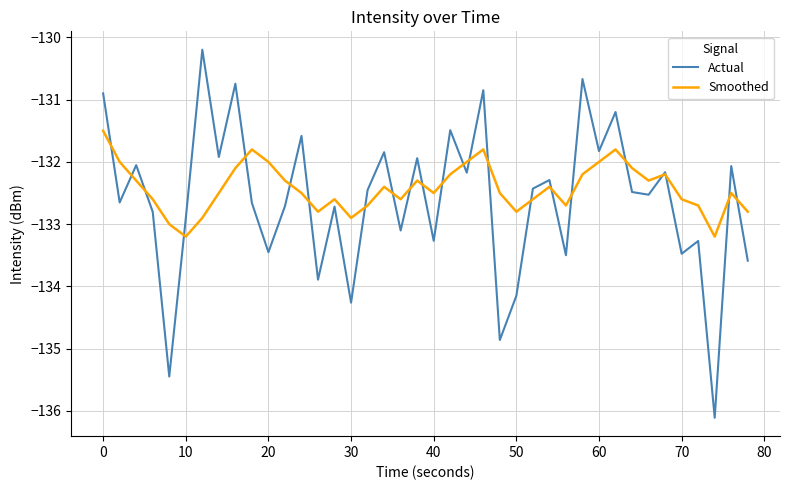

Which series has the largest range (max minus min)?

Actual